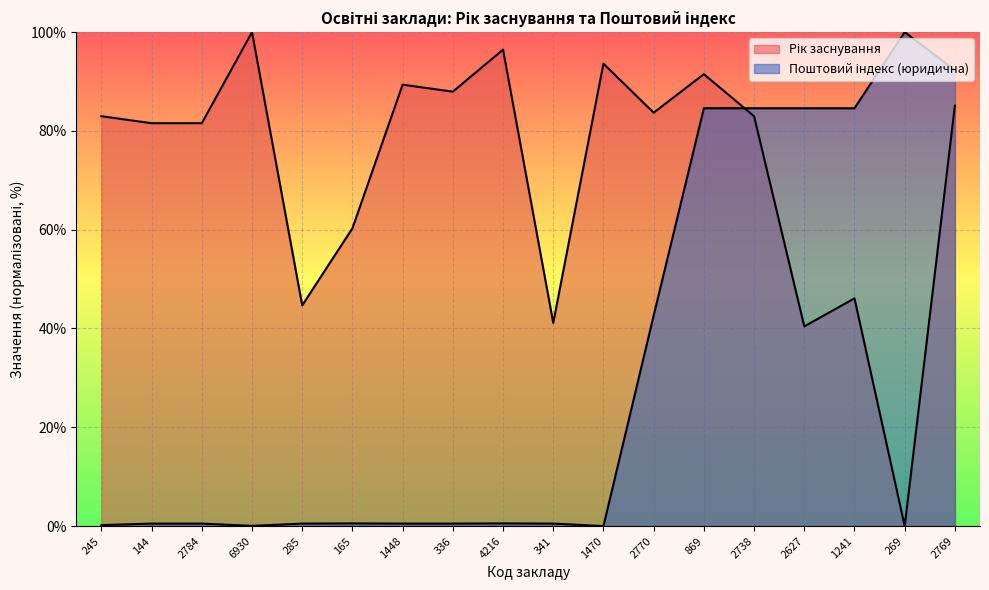

Between 6930 and 2627, which is larger?

6930